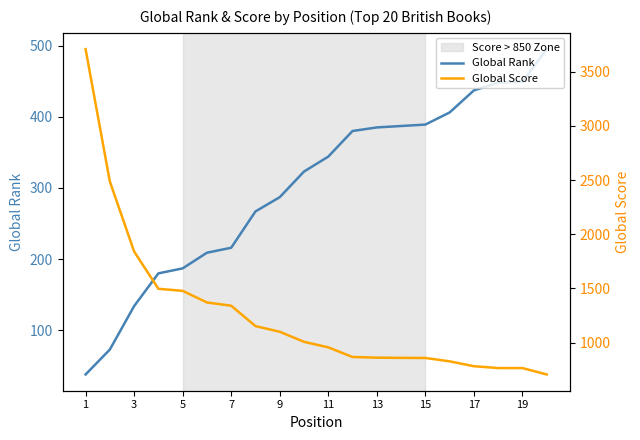

The value of Global Rank at 13 is 184. True or false?

False